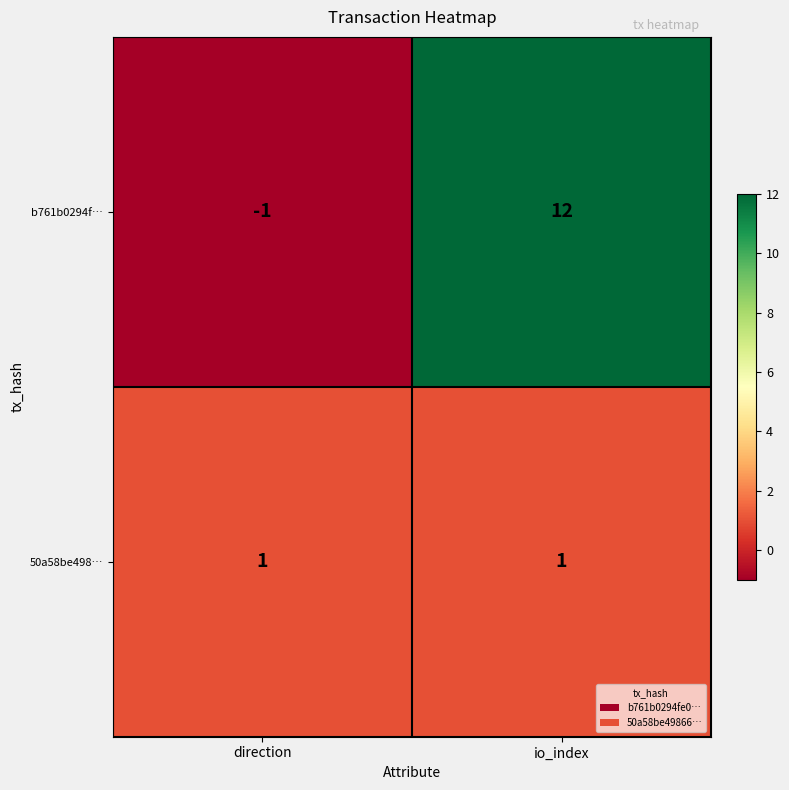

Reading right to left, what are all the values shown in this chart?

b761b0294f…: io_index=12	direction=-1
50a58be498…: io_index=1	direction=1